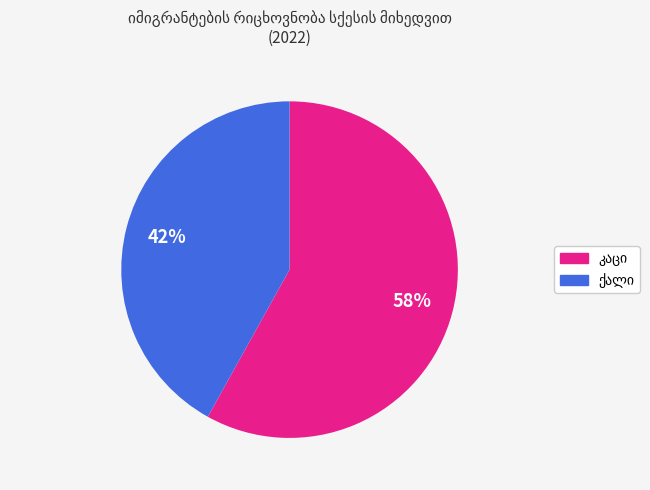

To the nearest percent, what is the difference between the largest and smallest slice percentages?

16%